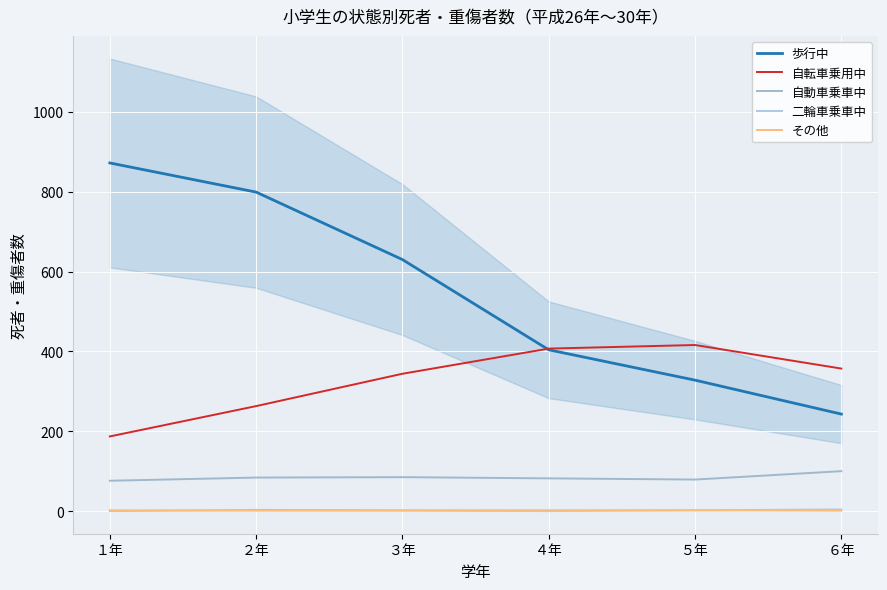

Between １年 and ２年, which is larger?

１年